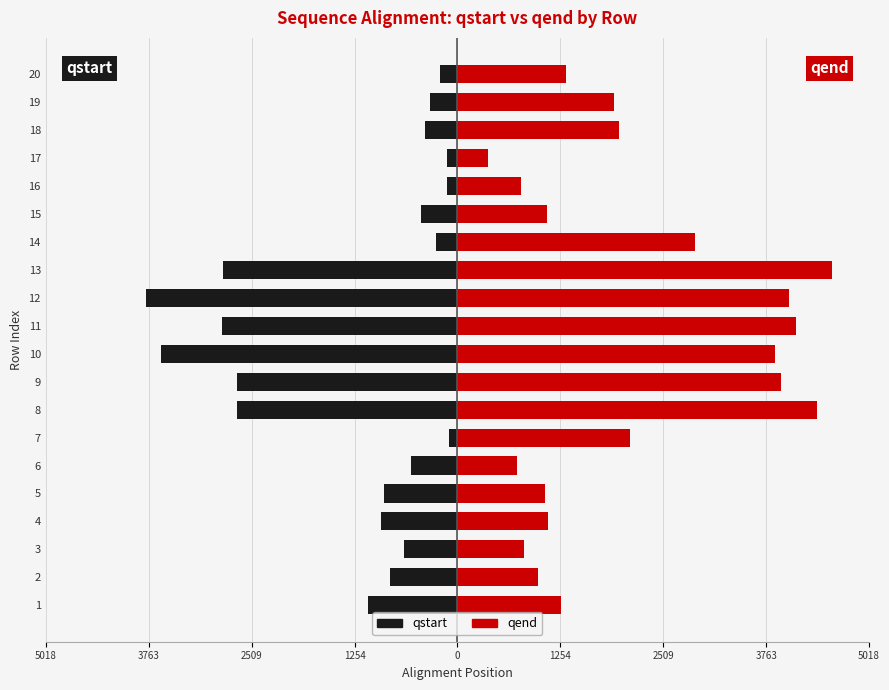

What is the greatest value displayed?

4562